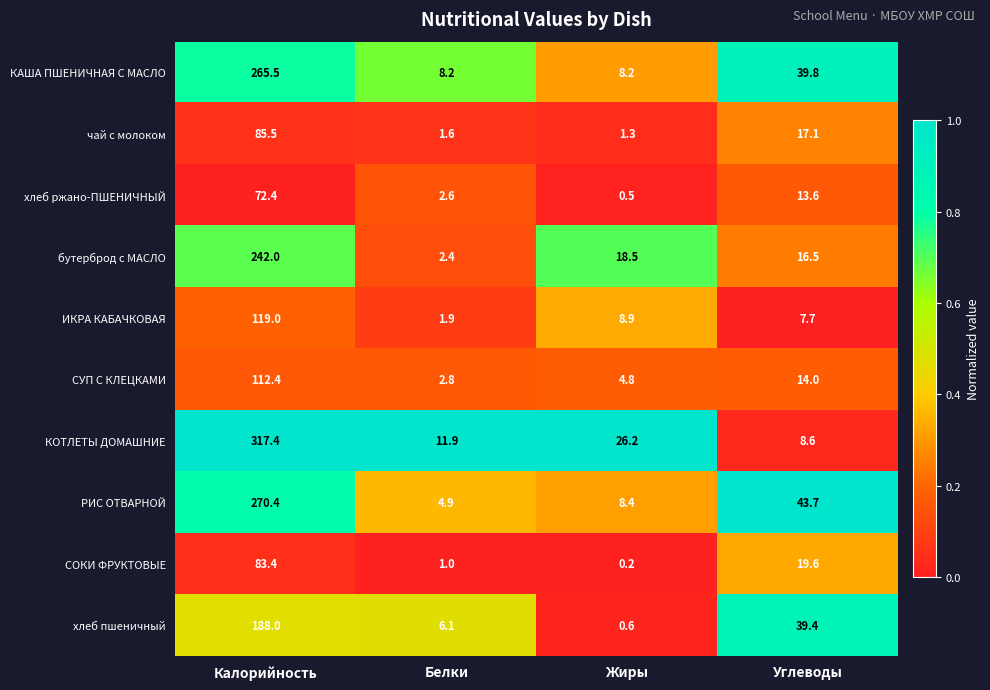

At which category does the chart reach its peak across all series?

Калорийность